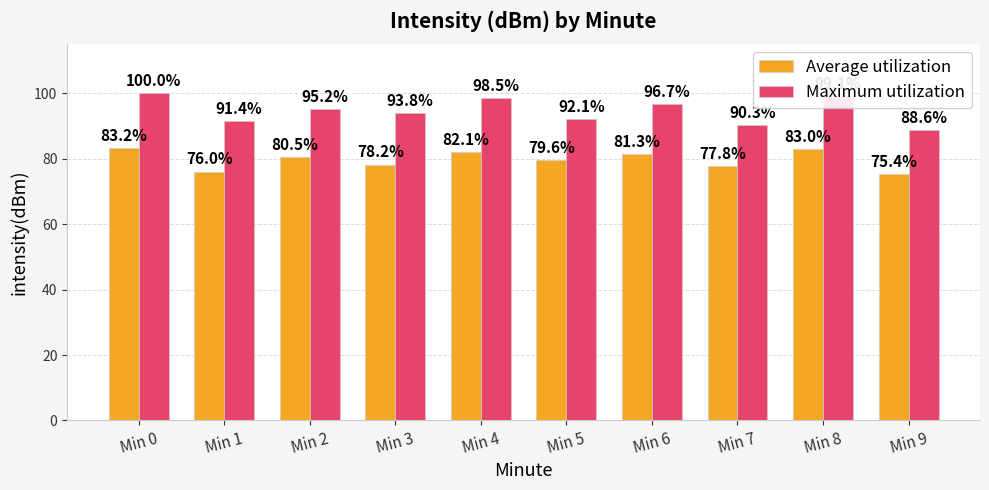

Count the number of categories in the chart.

10